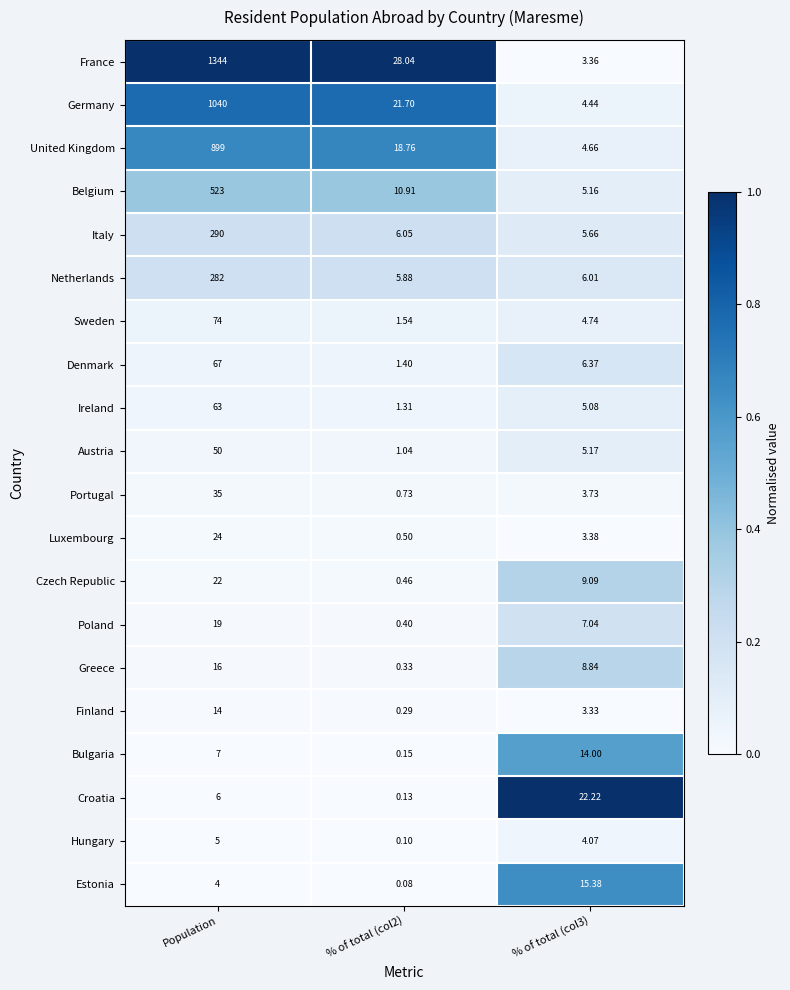

Which series has the largest range (max minus min)?

France